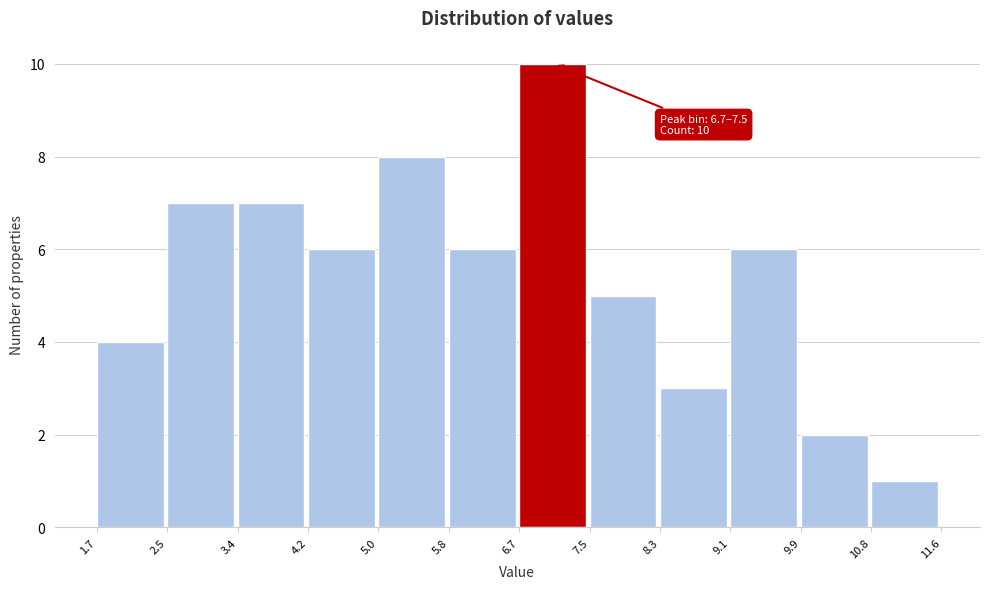

Which range on the x-axis has the tallest bar?

6.7 to 7.5